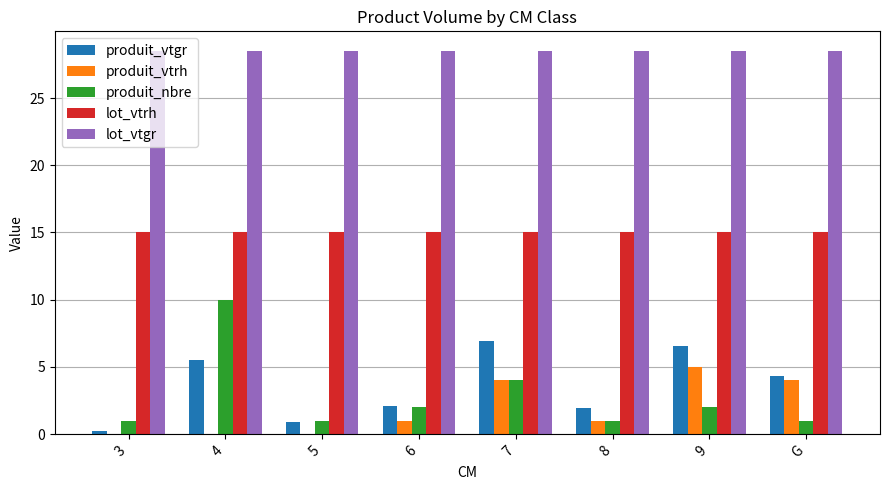

What is the total value across all series at 7?

58.5